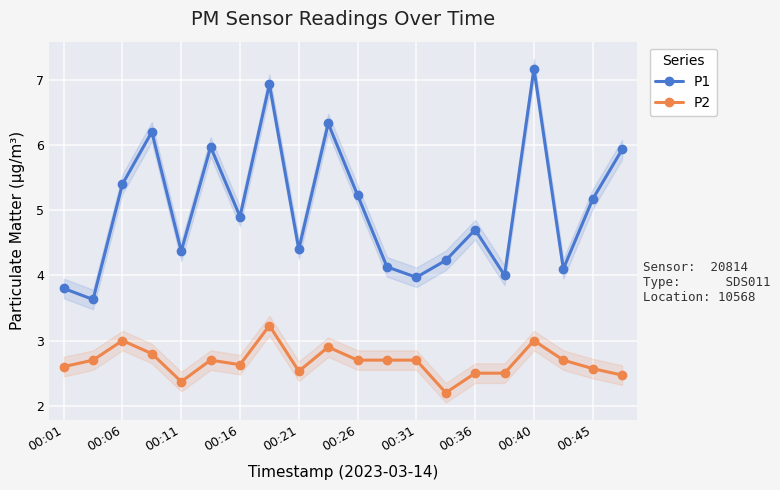

What are all the series names shown in the legend?

P1, P2